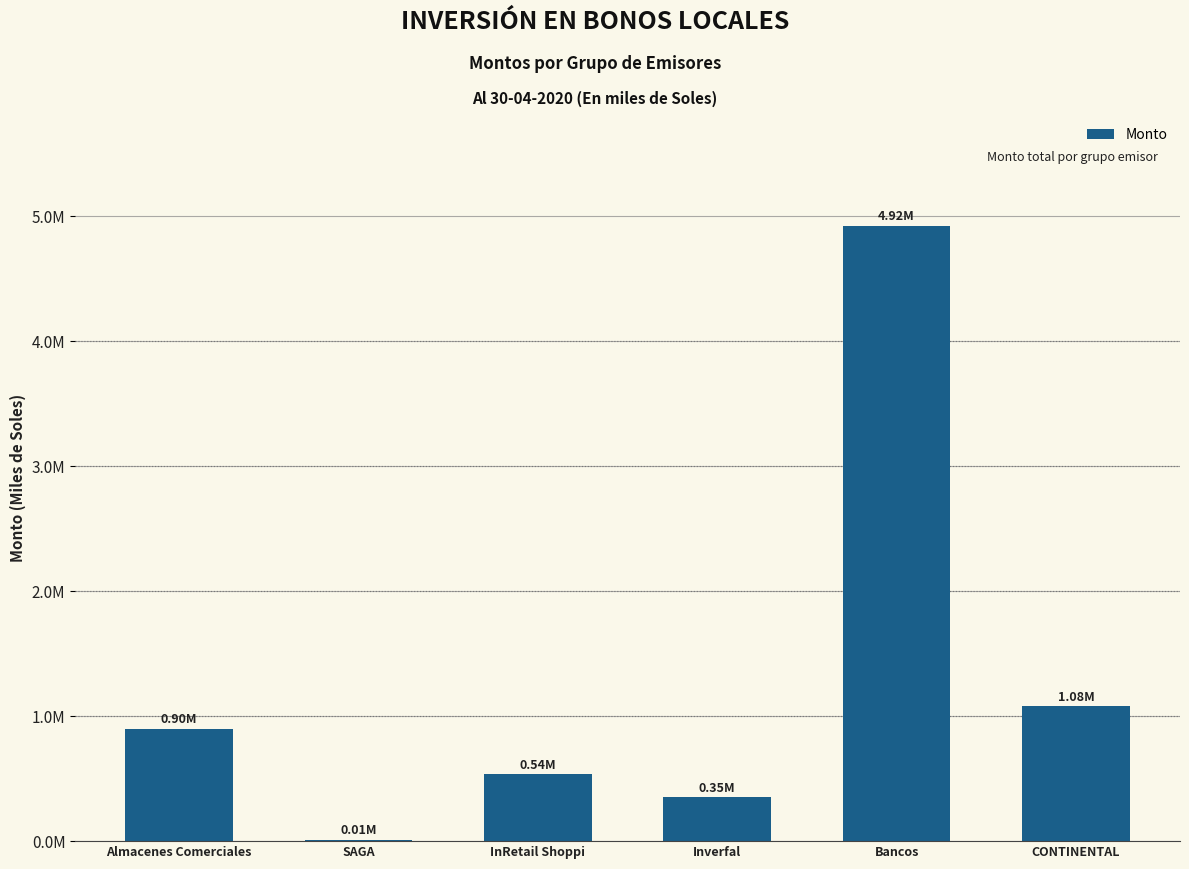

What is the value of the 3rd bar from the left?

536006.3